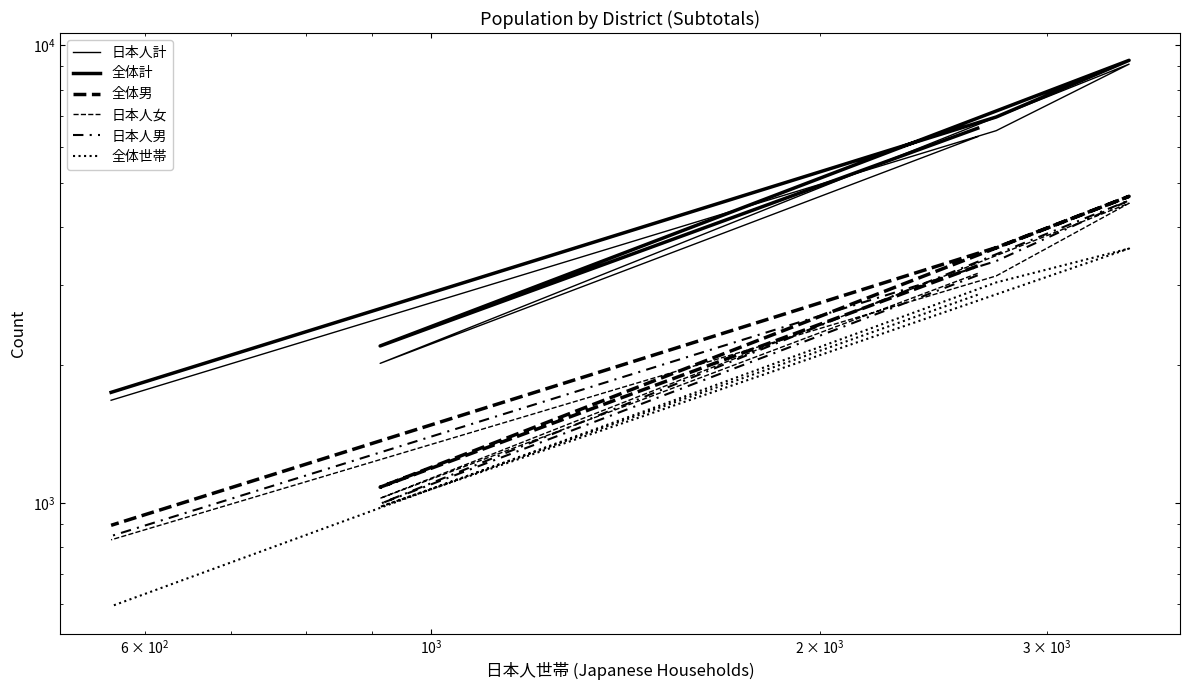

The value of 全体男 at $\mathdefault{10^{5}}$ is 1577. True or false?

False